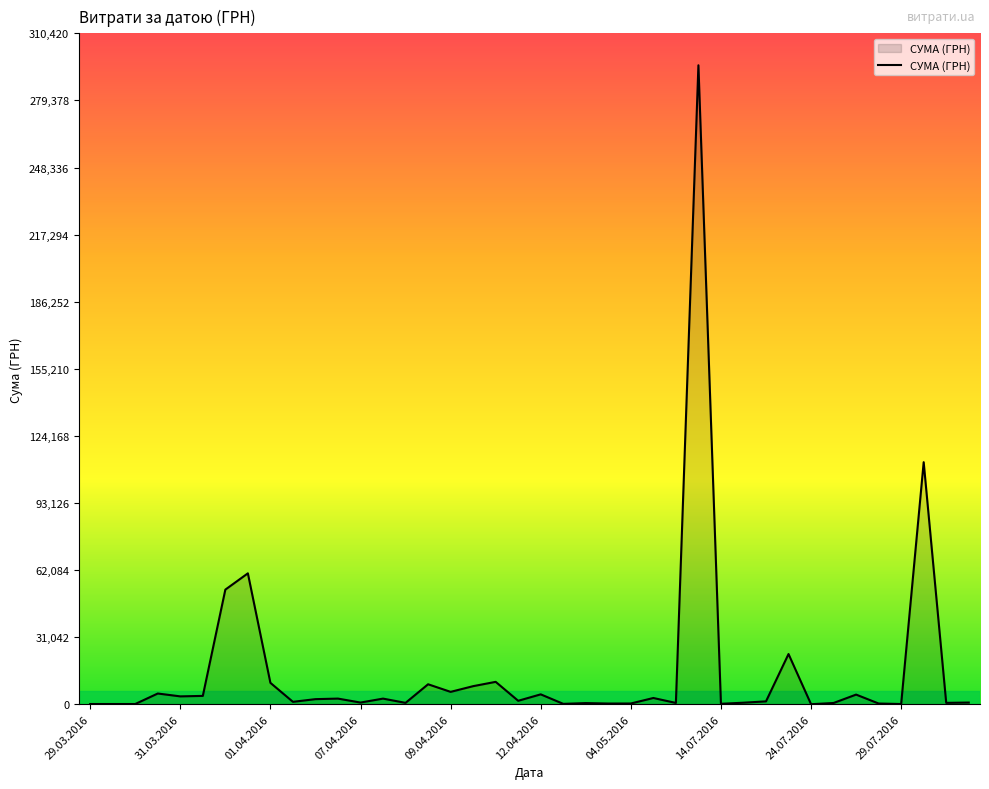

What is the maximum value shown in the chart?

295638.6